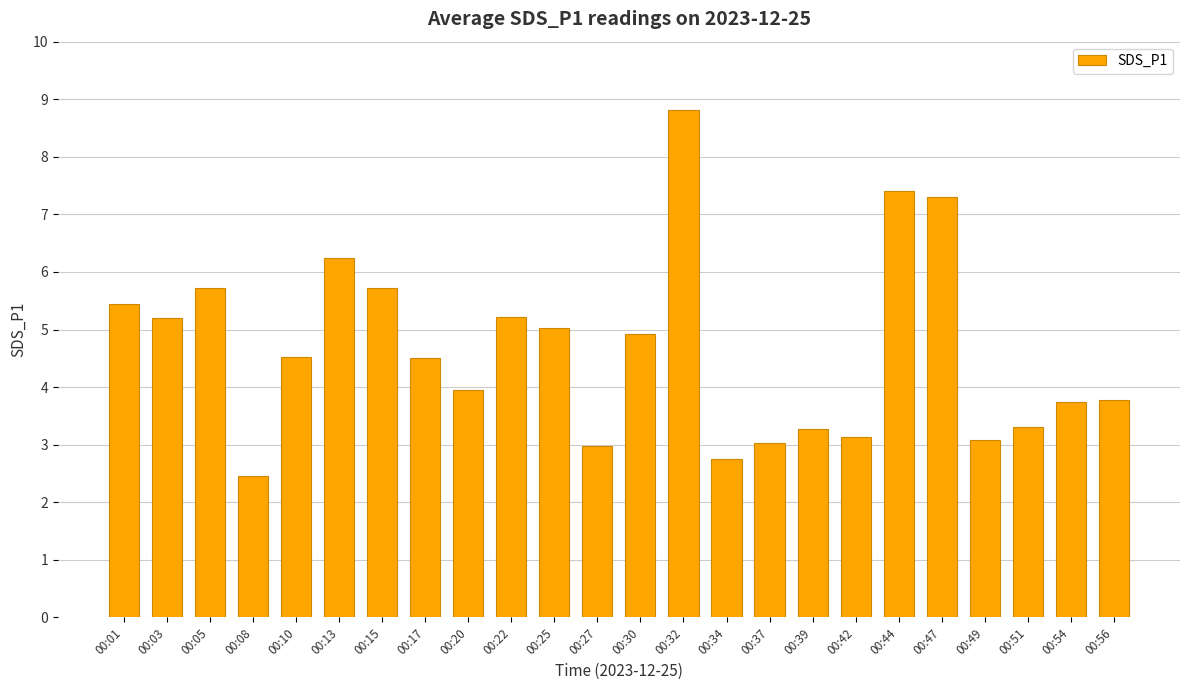

Where does the data first go above 4?

00:01